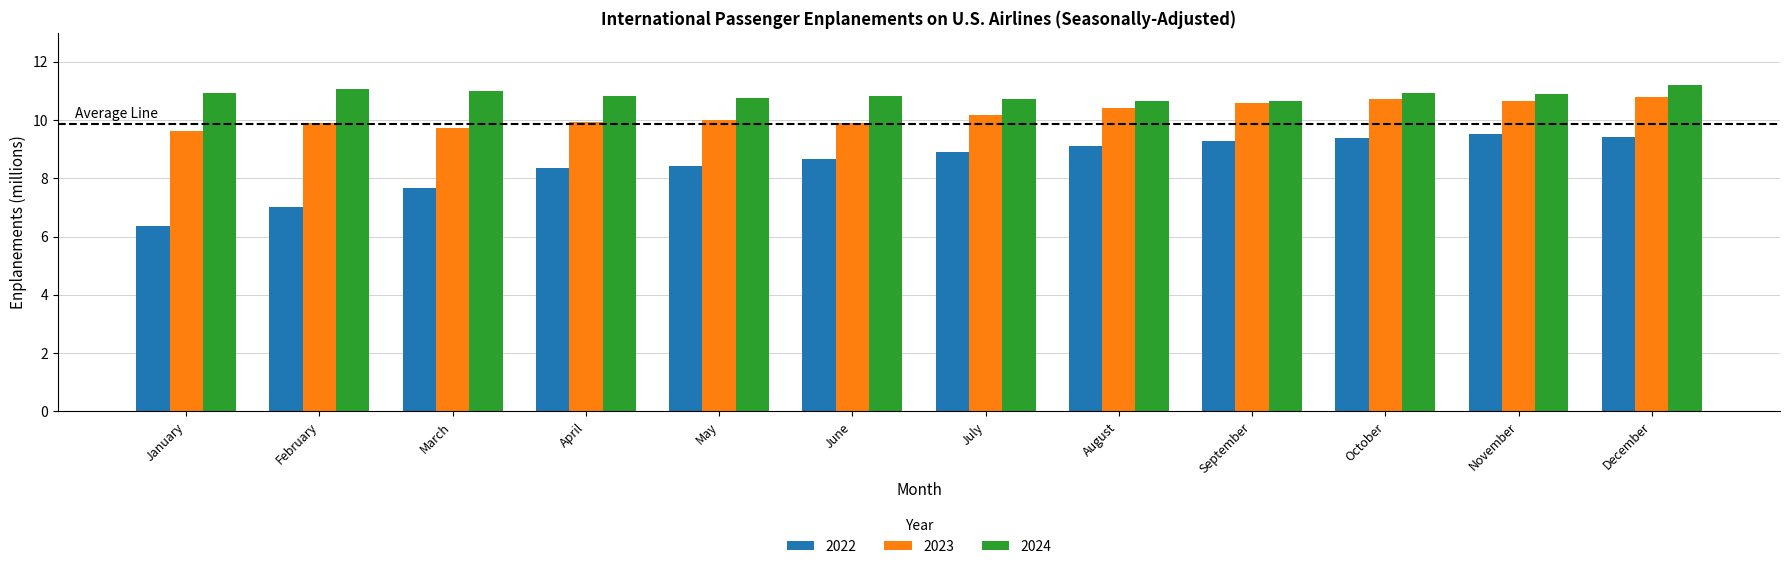

Count the number of categories in the chart.

12